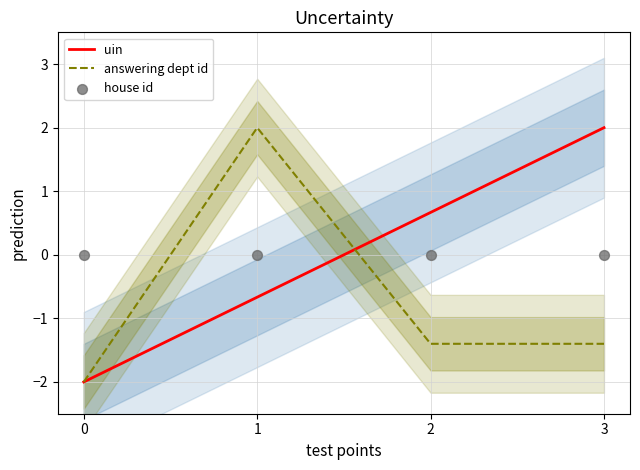

Which series contains the lowest Y value?

uin